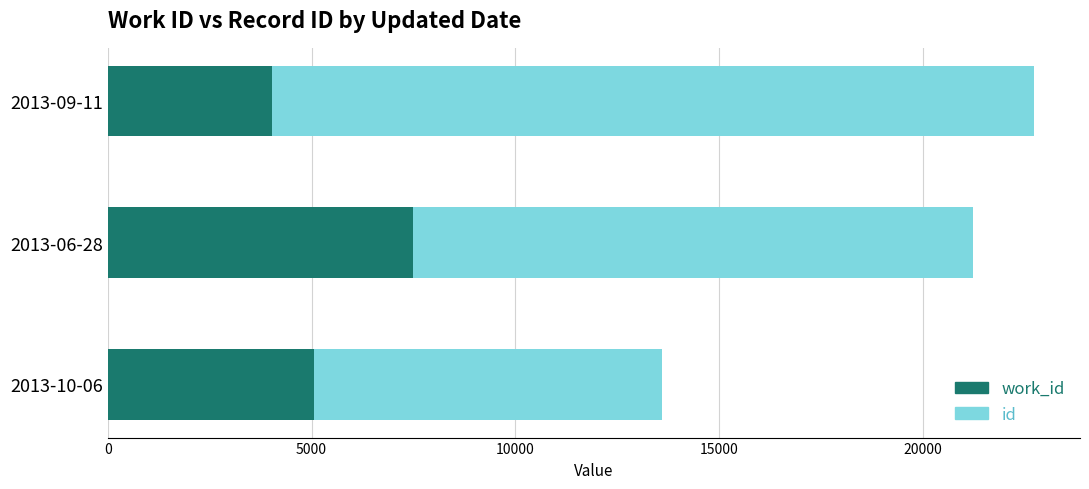

At which category is the sum across all series the highest?

2013-09-11